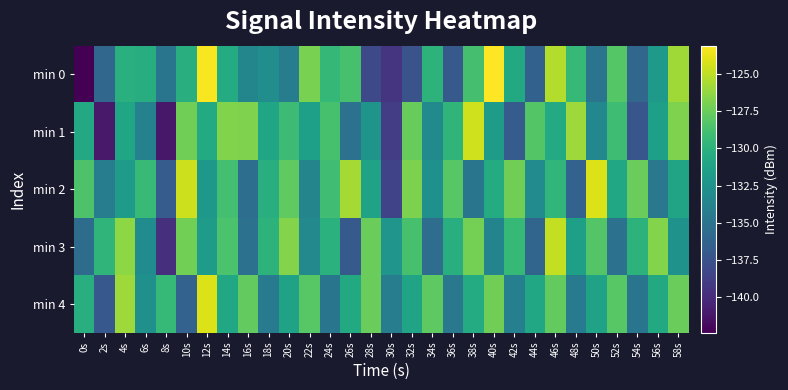

Reading right to left, transcribe all the data shown in this chart.

min 0: 58s=-125.9	56s=-131.9	54s=-136.1	52s=-128.2	50s=-135.0	48s=-129.5	46s=-125.3	44s=-136.4	42s=-130.6	40s=-123.1	38s=-128.8	36s=-136.9	34s=-129.9	32s=-137.5	30s=-139.4	28s=-138.1	26s=-128.7	24s=-129.5	22s=-127.0	20s=-134.2	18s=-132.9	16s=-133.5	14s=-130.5	12s=-123.3	10s=-130.2	8s=-134.9	6s=-130.4	4s=-130.2	2s=-136.0	0s=-142.4
min 1: 58s=-126.8	56s=-131.5	54s=-137.2	52s=-129.1	50s=-133.4	48s=-125.9	46s=-130.6	44s=-128.3	42s=-136.8	40s=-131.7	38s=-124.5	36s=-129.8	34s=-133.2	32s=-127.6	30s=-138.9	28s=-132.4	26s=-135.1	24s=-128.7	22s=-131.5	20s=-129.2	18s=-130.9	16s=-126.8	14s=-126.7	12s=-130.6	10s=-127.3	8s=-141.2	6s=-133.9	4s=-131.0	2s=-141.0	0s=-130.7
min 2: 58s=-131.1	56s=-134.7	54s=-127.5	52s=-130.9	50s=-124.1	48s=-136.3	46s=-129.7	44s=-133.1	42s=-127.3	40s=-130.5	38s=-134.9	36s=-128.1	34s=-132.7	32s=-126.9	30s=-138.5	28s=-131.3	26s=-125.7	24s=-129.0	22s=-133.6	20s=-127.8	18s=-130.2	16s=-135.4	14s=-128.9	12s=-132.1	10s=-124.6	8s=-136.8	6s=-129.3	4s=-131.7	2s=-134.2	0s=-128.5
min 3: 58s=-132.5	56s=-126.7	54s=-129.9	52s=-135.1	50s=-128.3	48s=-131.5	46s=-124.9	44s=-136.1	42s=-129.5	40s=-133.7	38s=-127.1	36s=-130.3	34s=-135.5	32s=-128.7	30s=-132.3	28s=-127.5	26s=-136.9	24s=-130.1	22s=-133.3	20s=-126.7	18s=-129.9	16s=-135.2	14s=-128.6	12s=-131.8	10s=-127.2	8s=-139.7	6s=-133.0	4s=-126.4	2s=-129.8	0s=-135.6
min 4: 58s=-127.5	56s=-130.7	54s=-134.9	52s=-128.1	50s=-131.3	48s=-134.5	46s=-127.7	44s=-130.9	42s=-134.1	40s=-127.3	38s=-130.5	36s=-134.7	34s=-127.9	32s=-131.1	30s=-134.3	28s=-127.5	26s=-130.7	24s=-134.9	22s=-128.1	20s=-131.3	18s=-134.5	16s=-127.7	14s=-130.9	12s=-124.1	10s=-136.3	8s=-129.5	6s=-132.7	4s=-125.9	2s=-137.1	0s=-130.3